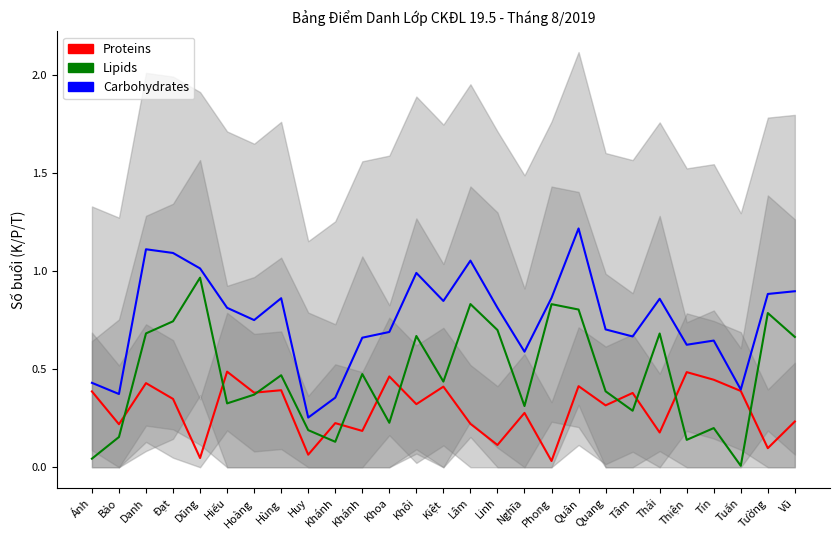

What is the value of the Proteins point at the 27th from the left?

0.2